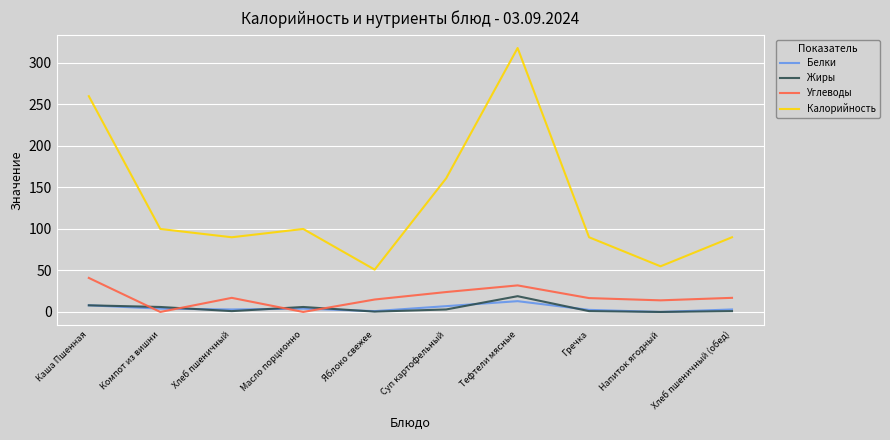

True or false: Жиры has a value of 0.0 at Напиток ягодный.

True